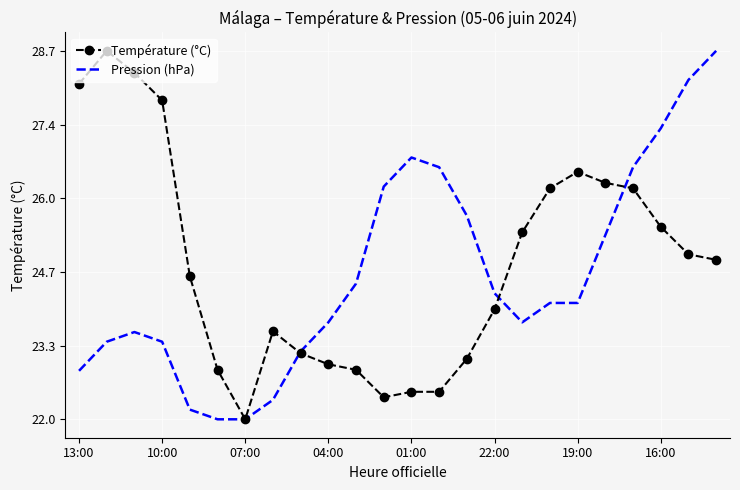

What are all the series names shown in the legend?

Température (°C), Pression (hPa)